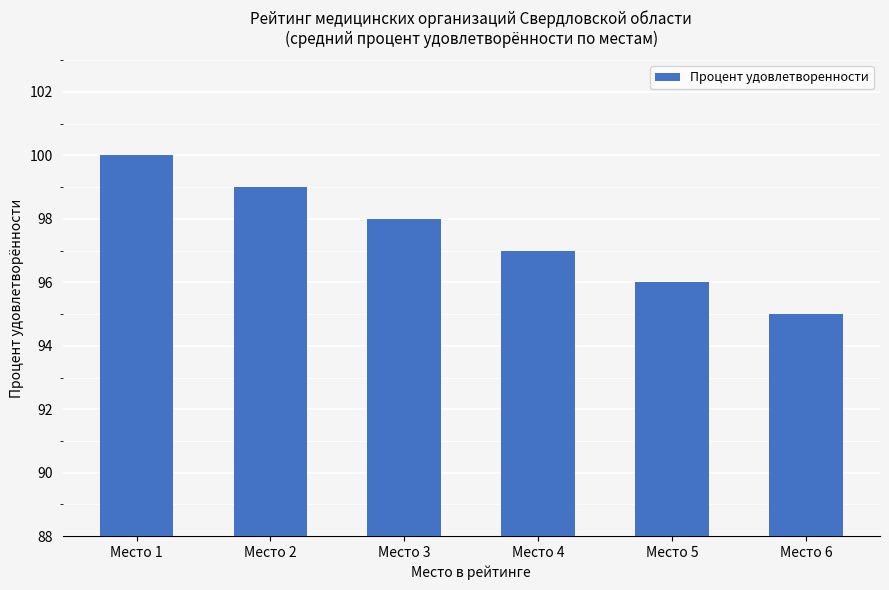

Does the chart contain any negative values?

No